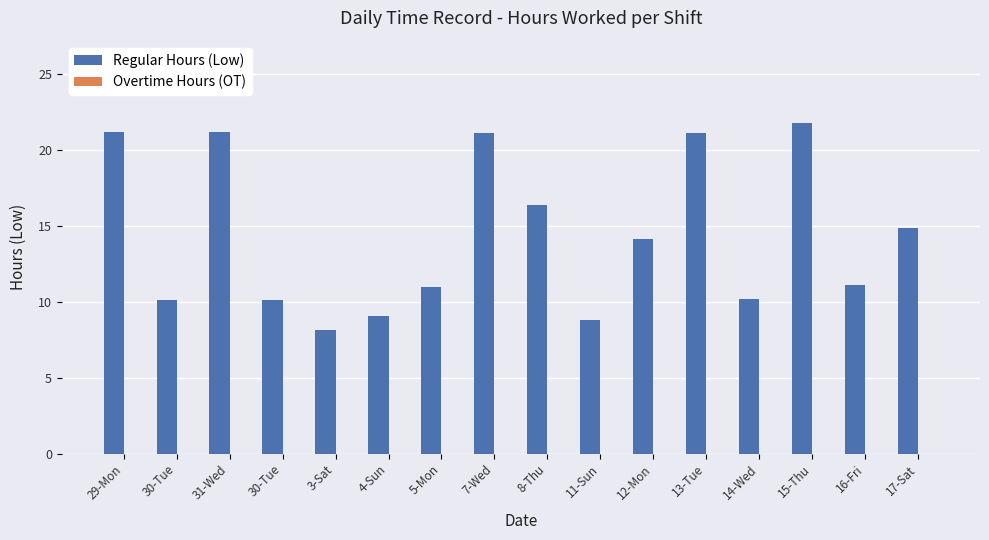

How many bars are there in total?

16